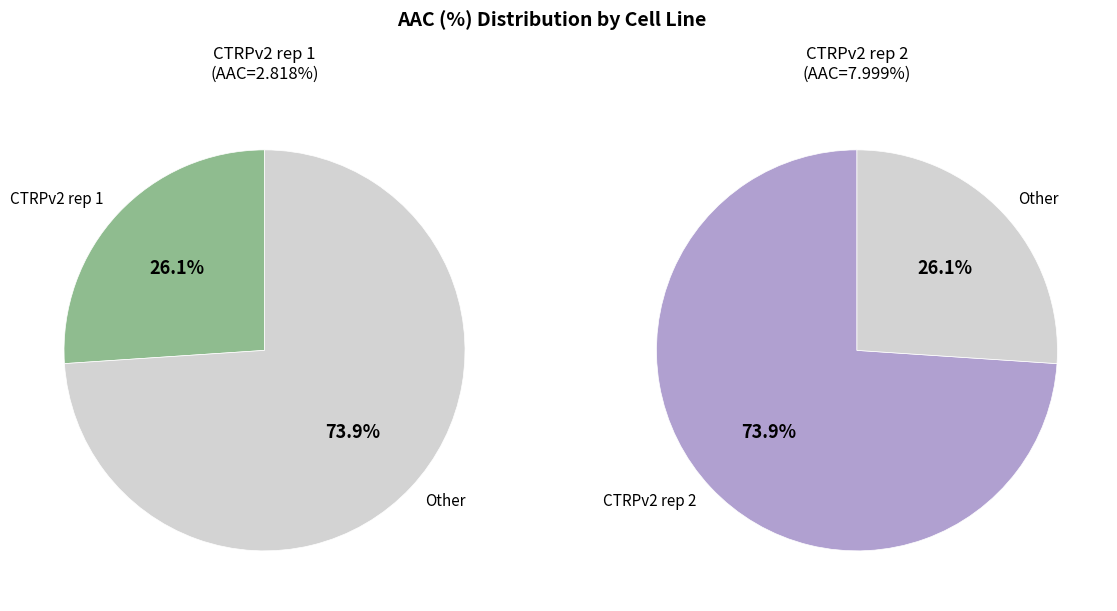

Which slice is the smallest?

CTRPv2 rep 1